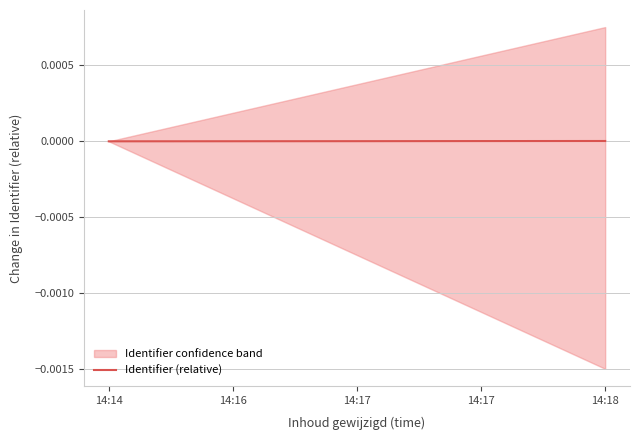

Is it true that the value at 14:18 is 0.0?

True